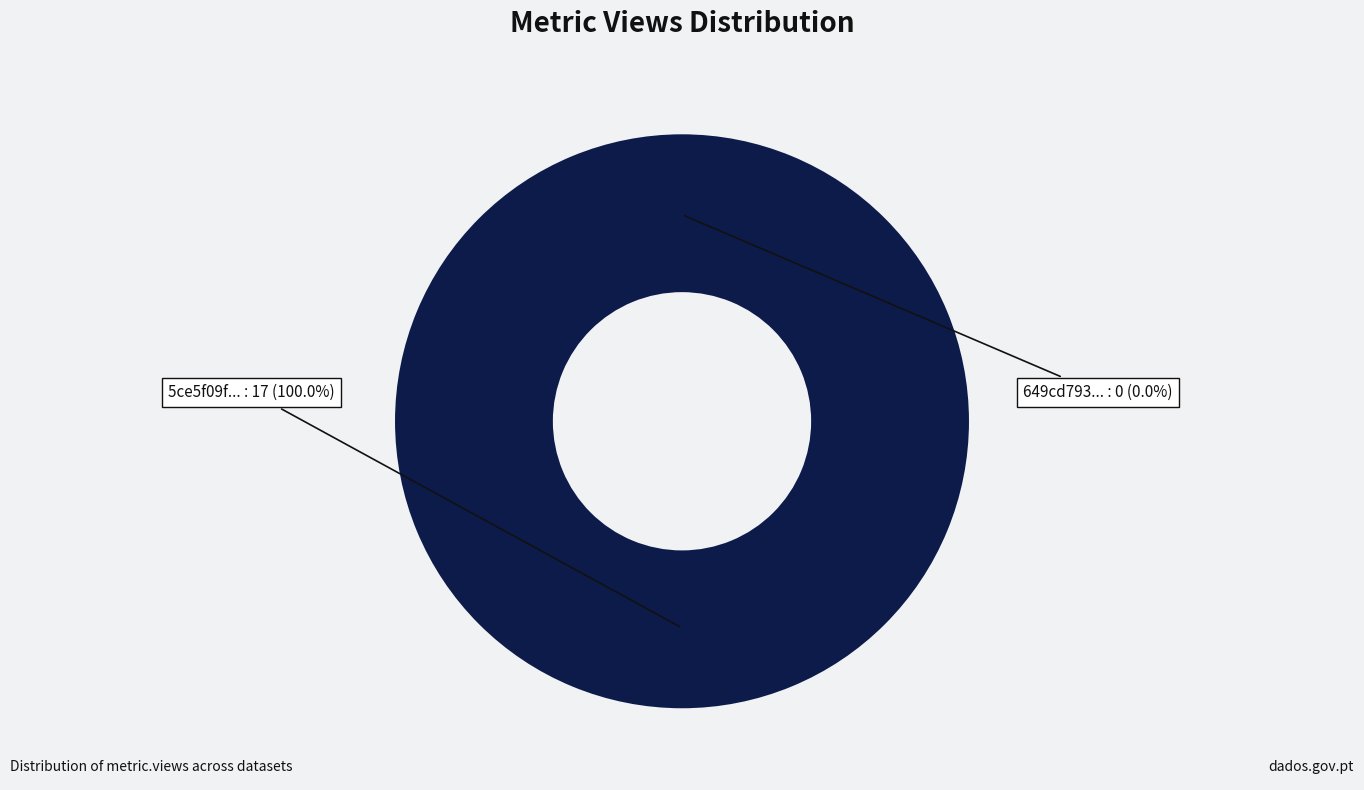

What is the total percentage of 649cd793078190ea922176f6 and 5ce5f09f454ae30523882025?

100.0%